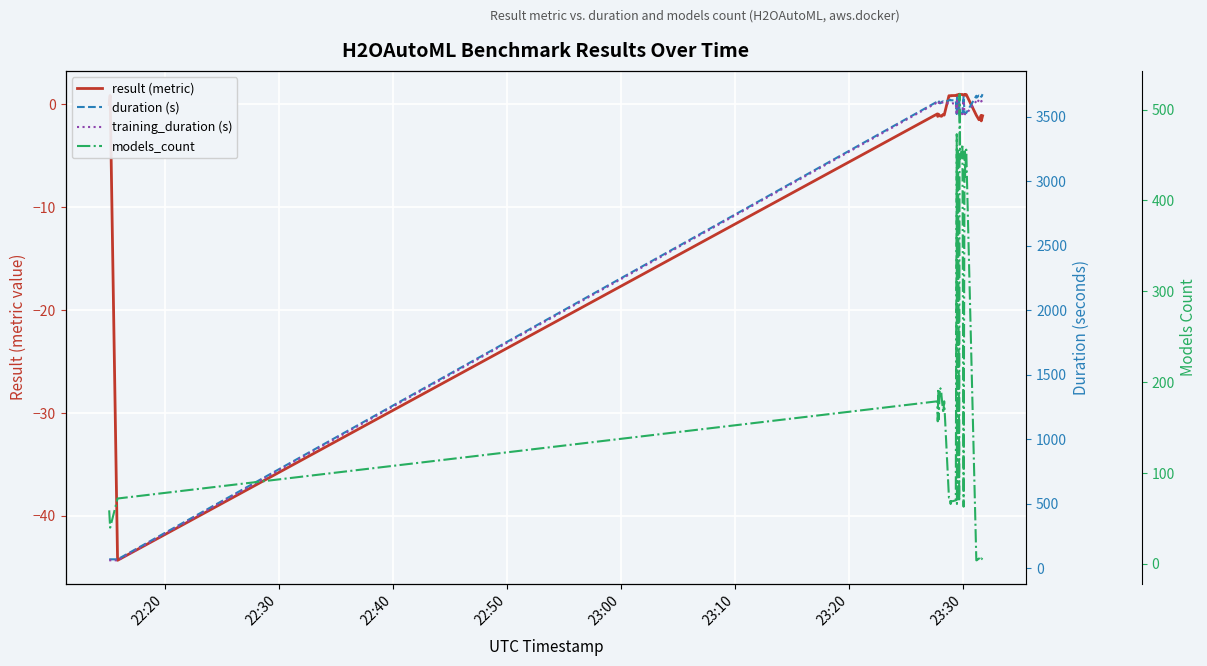

What is the sum of all training_duration (s) values?

132919.3